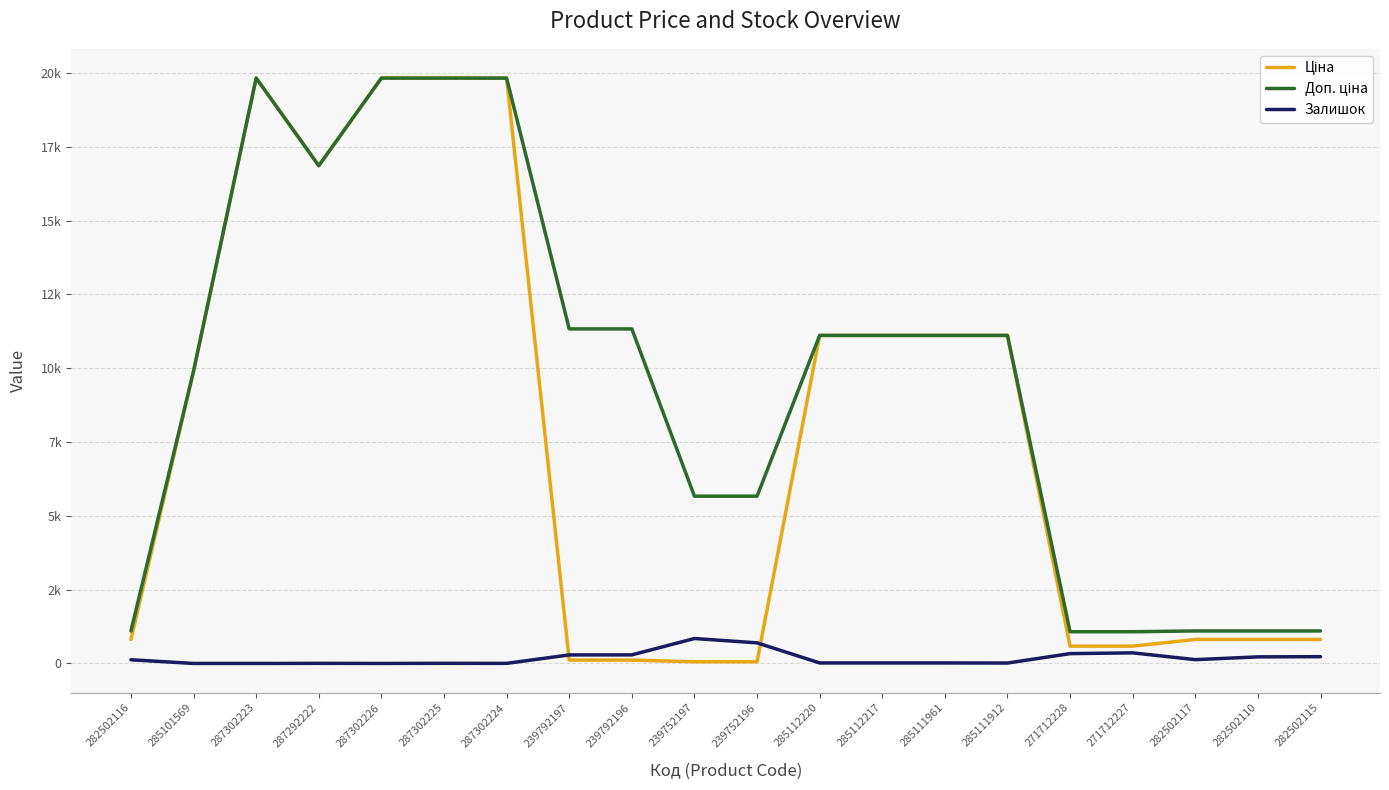

What is the label of the 11th point from the left?

239752196